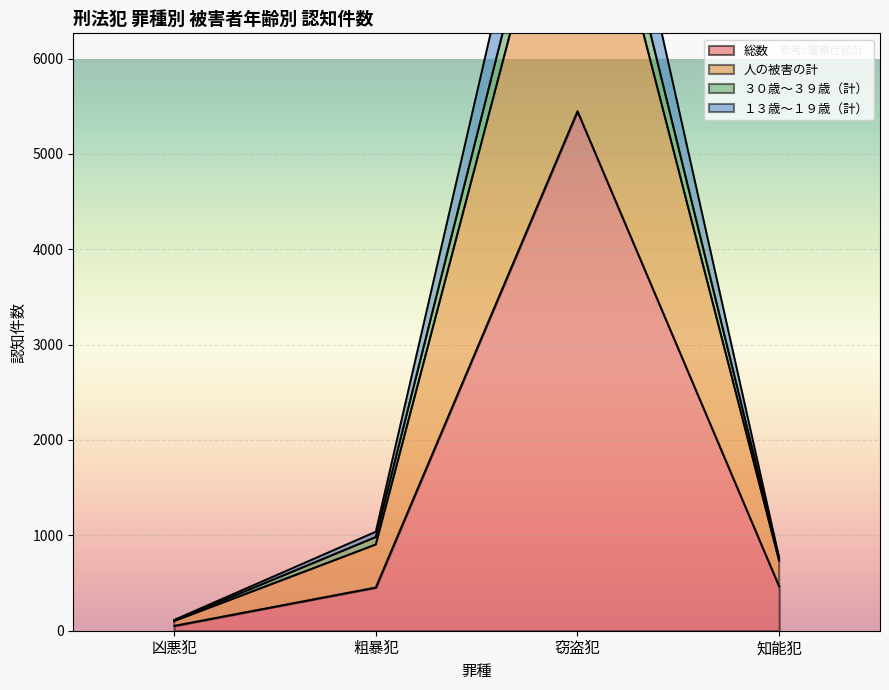

Which series has the largest total across all categories?

人の被害の計